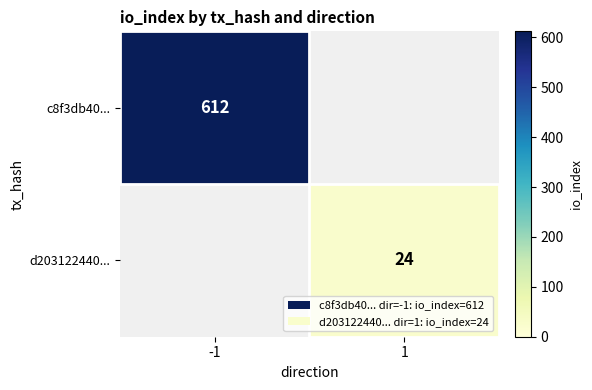

The c8f3db40... series shows 839 at -1. True or false?

False